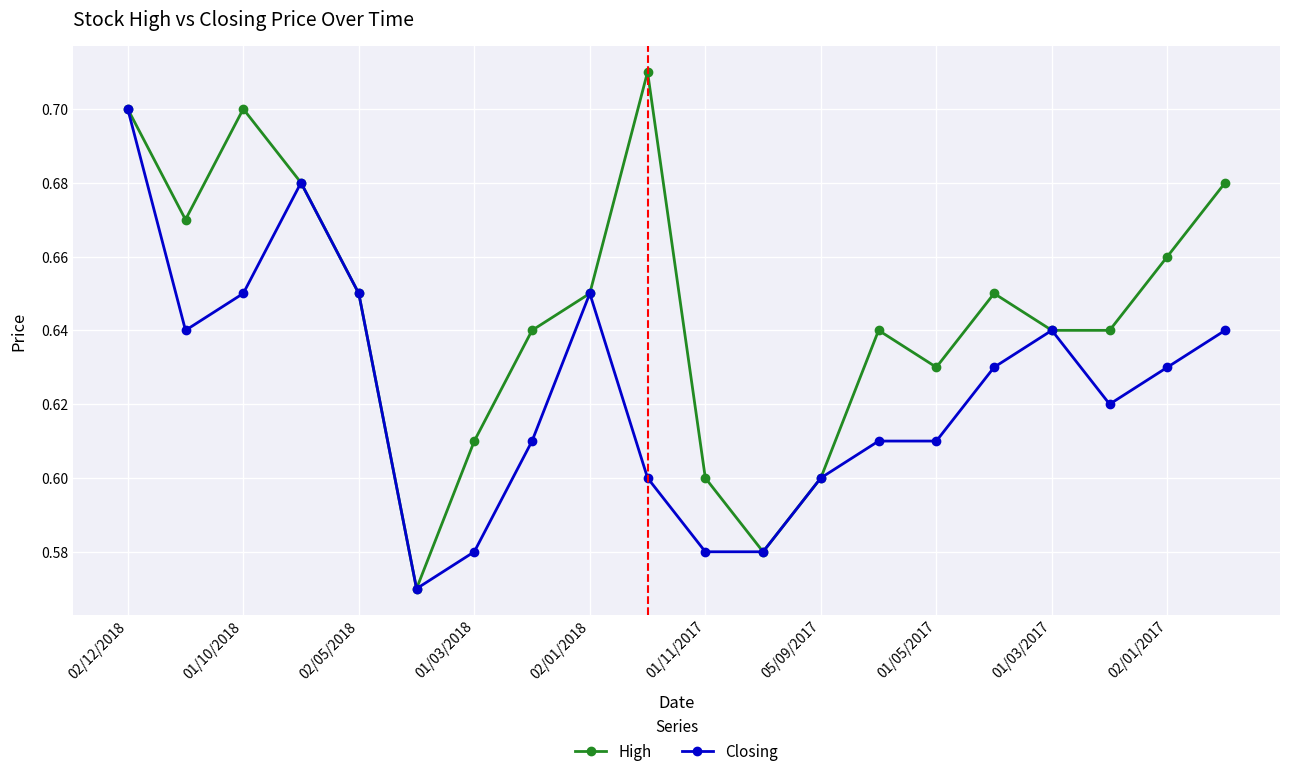

Which series has the largest range (max minus min)?

High